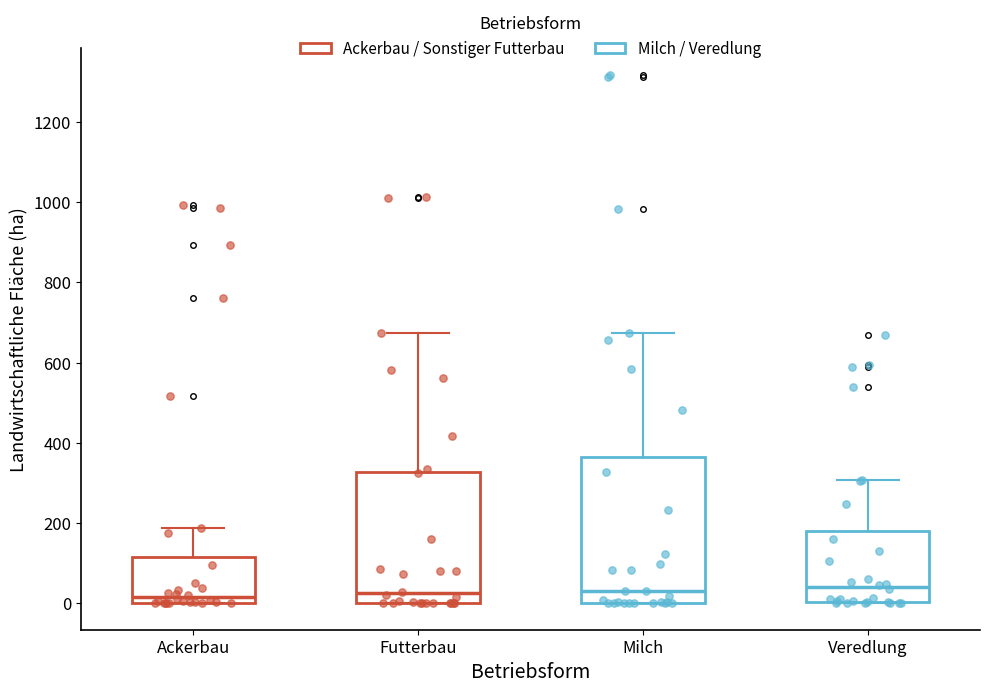

Reading left to right, transcribe this box plot: for each box, give where its median line is, the range the box spans, and where its two whiskers end, as read against the y-axis. The values are not printed on the chart, so give them approximately, as read against the axis.

Ackerbau: median 20, box 0 to 120, whiskers 0 to 180
Futterbau: median 20, box 0 to 320, whiskers 0 to 680
Milch: median 40, box 0 to 360, whiskers 0 to 680
Veredlung: median 40, box 0 to 180, whiskers 0 to 300